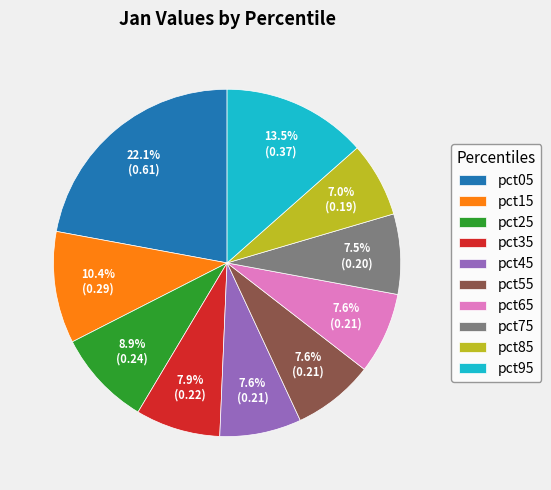

Is pct55 the majority of the pie?

No